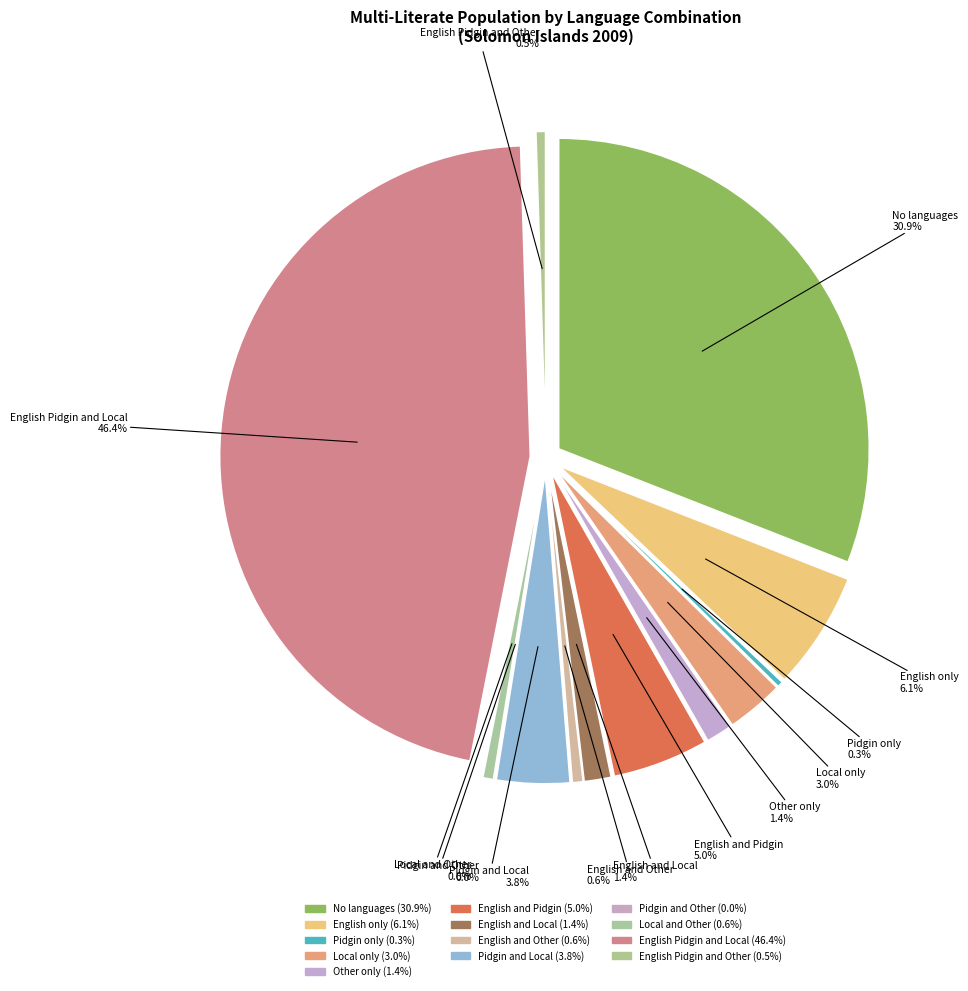

How many slices are in this pie chart?

13